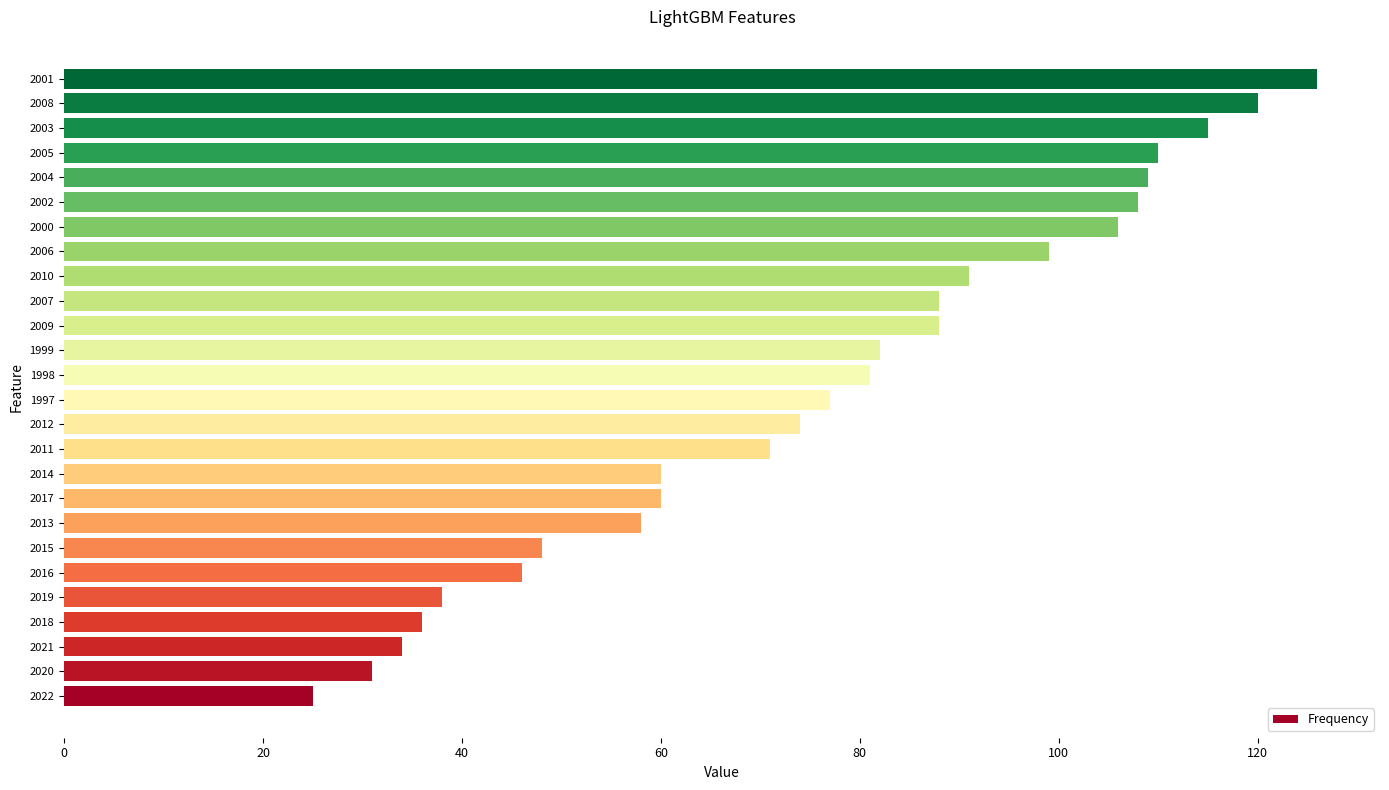

Which label corresponds to the largest value in the chart?

2001